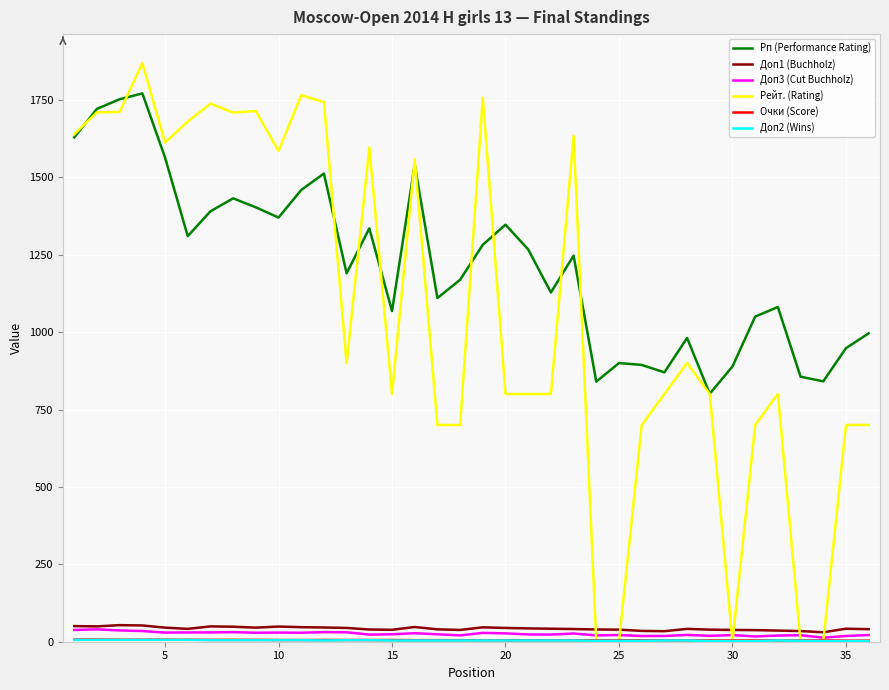

How many distinct data groups are displayed?

6